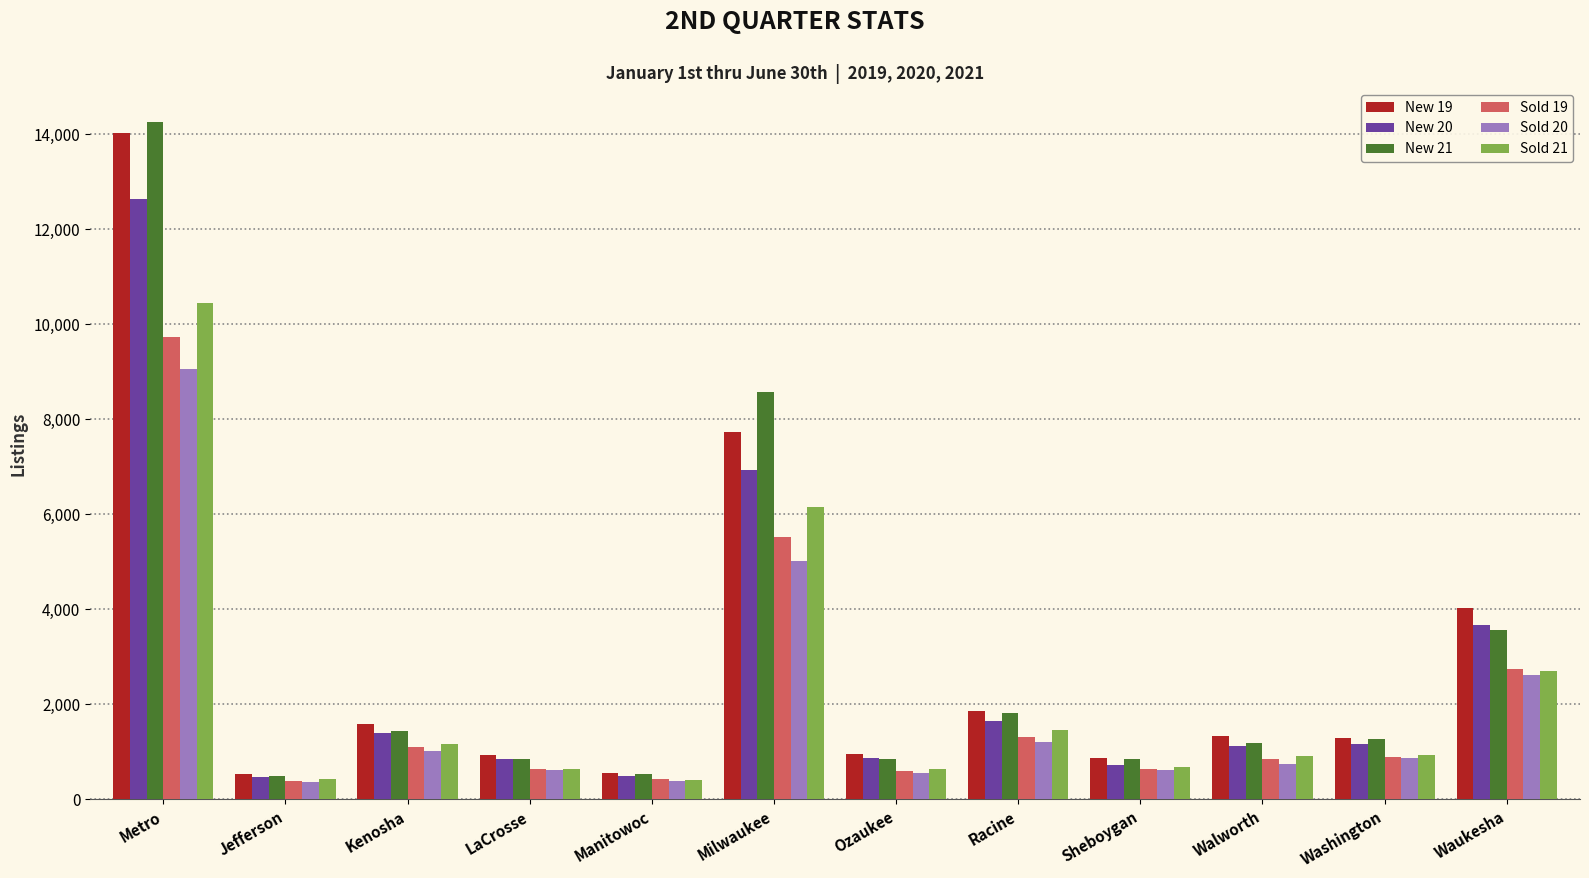

What are all the series names shown in the legend?

New 19, New 20, New 21, Sold 19, Sold 20, Sold 21